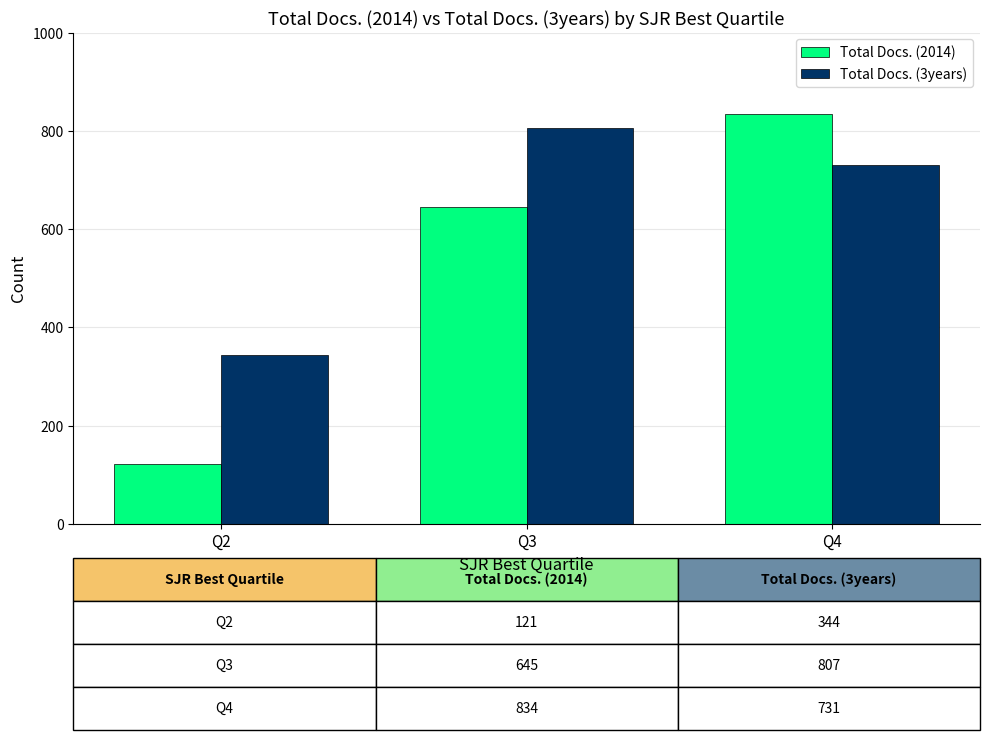

What is the difference between the second highest and minimum values in the Total Docs. (3years) series?

387